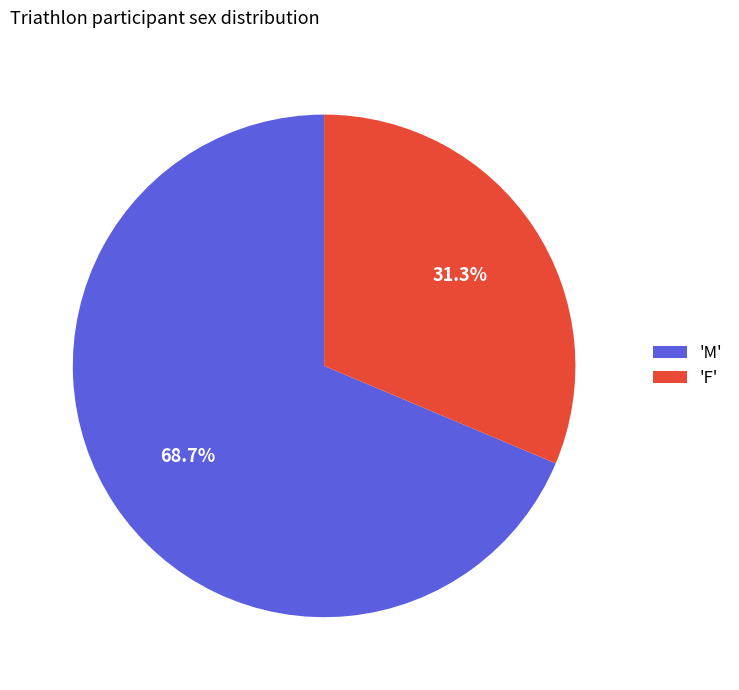

Rank the categories by value from highest to lowest.

'M', 'F'